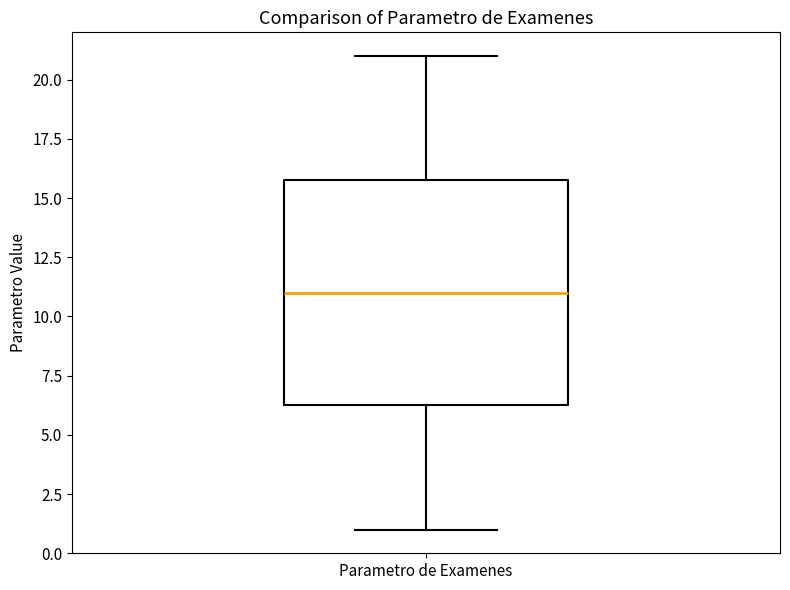

Where does the median line of the box for Parametro de Examenes sit on the y-axis? The values are not printed on the chart, so give them approximately, as read against the axis.

11.0